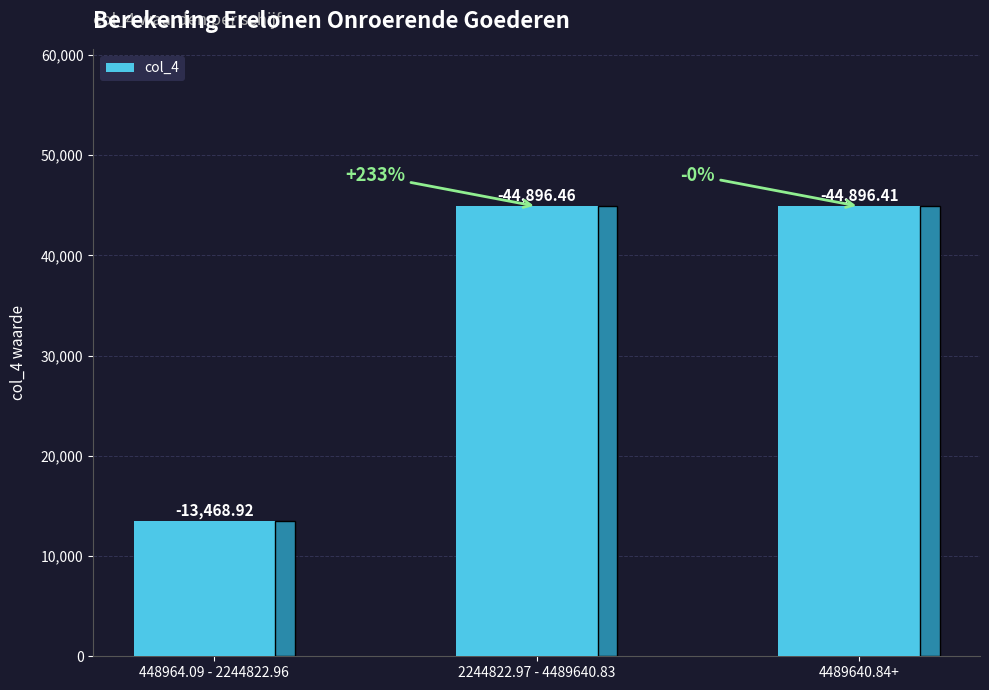

Between 2244822.97 - 4489640.83 and 448964.09 - 2244822.96, which is larger?

2244822.97 - 4489640.83